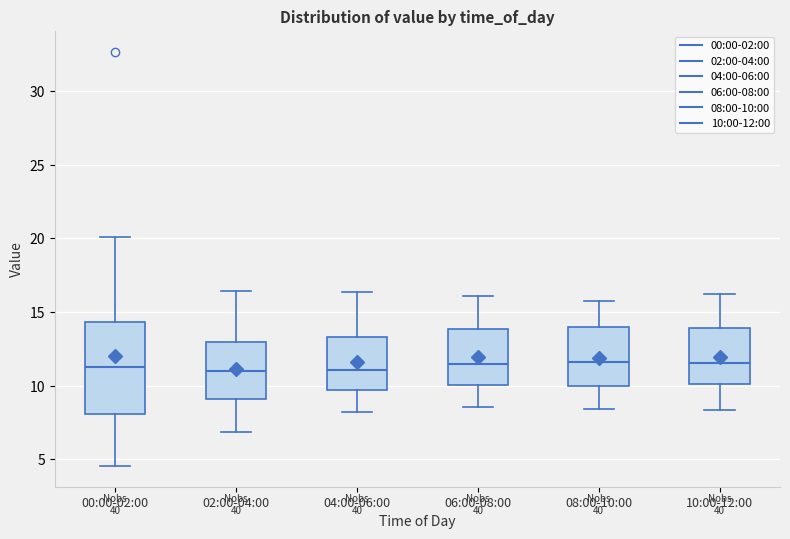

Where does the lower whisker of the box for 10:00-12:00 end on the y-axis? The values are not printed on the chart, so give them approximately, as read against the axis.

8.5